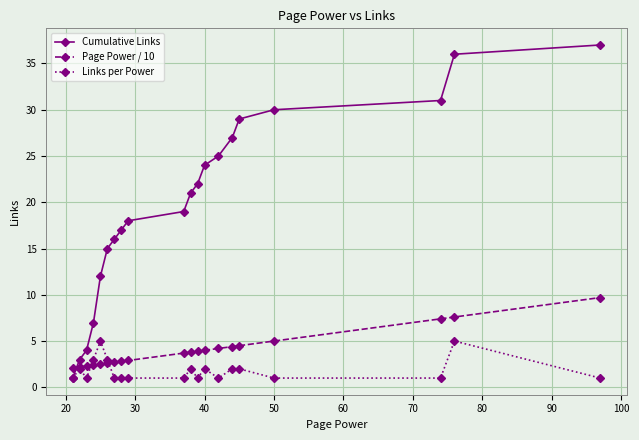

At how many categories does at least one series exceed 11?

16